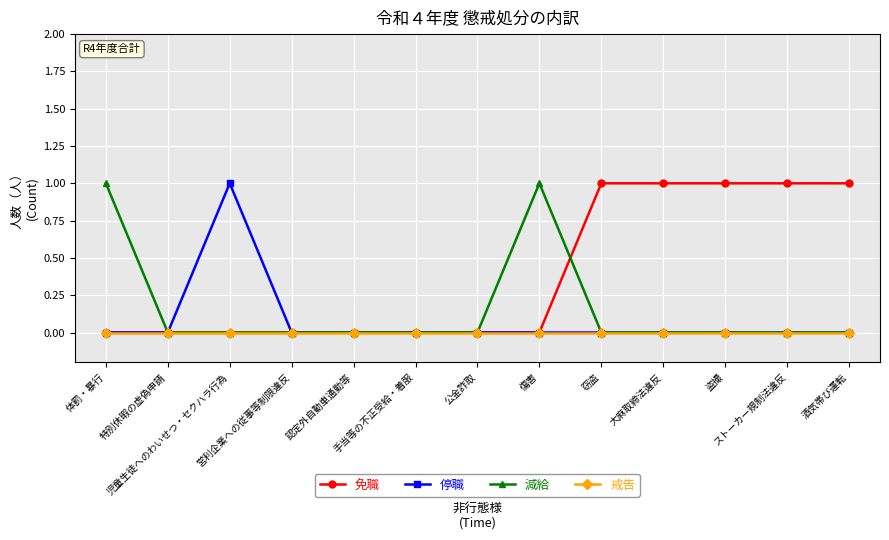

Which series has the largest total across all categories?

免職